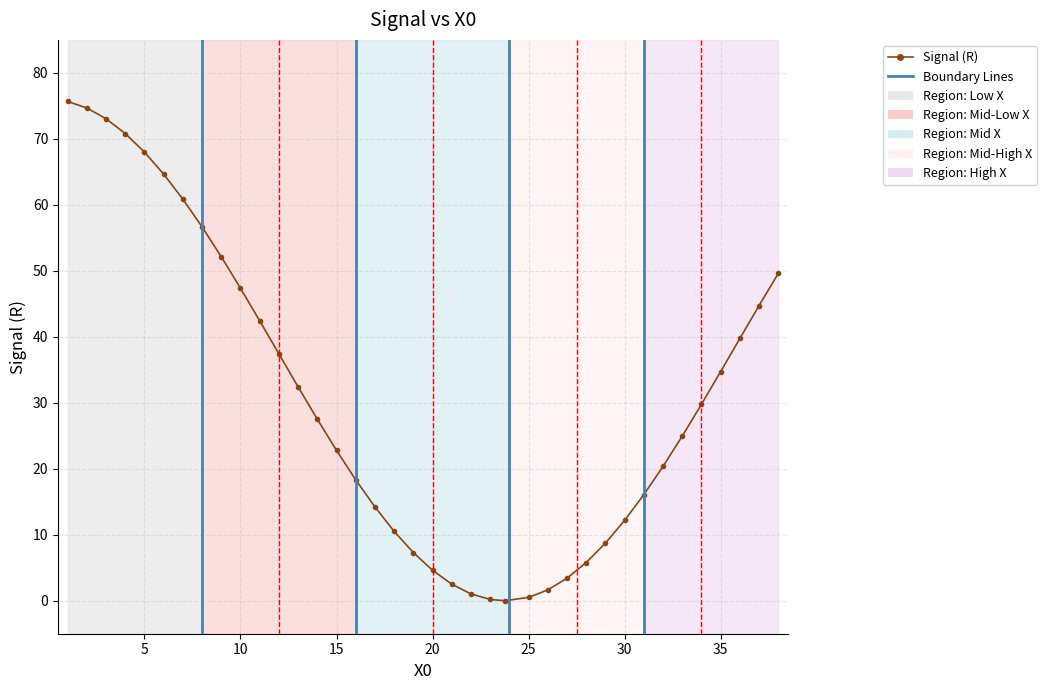

True or false: there are more than 1 points higher than both neighbors.

False